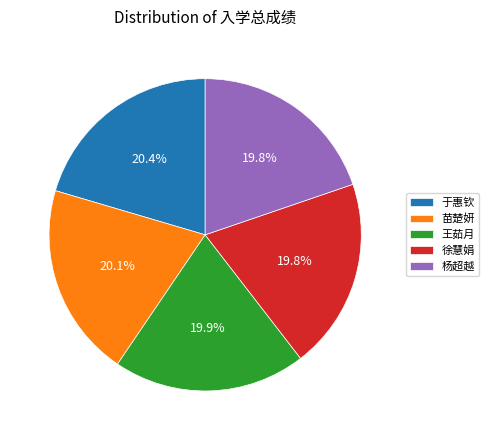

True or false: 徐慧娟 accounts for 20% of the total.

True